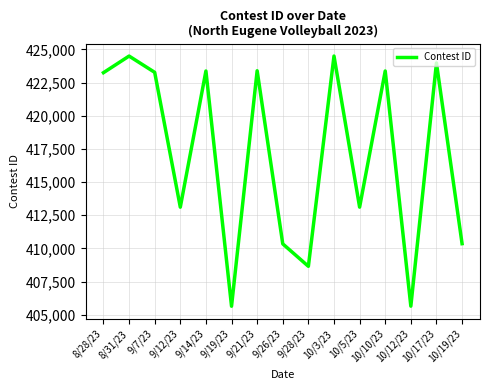

What position from the right is 9/26/23?

8